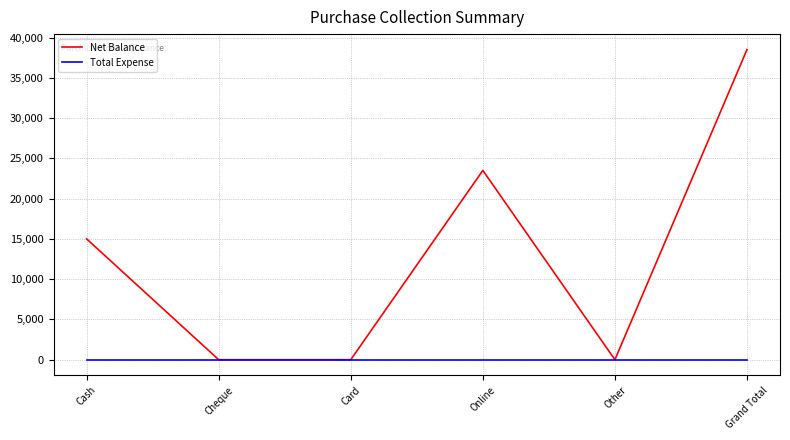

What position from the right is Card?

4